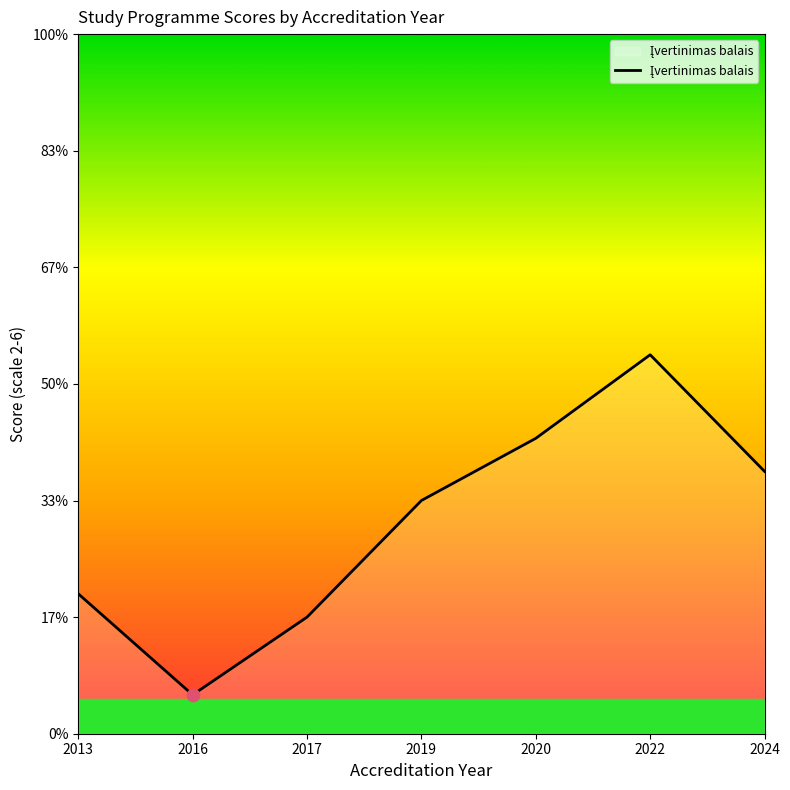

Between 2019 and 2022, which is larger?

2022